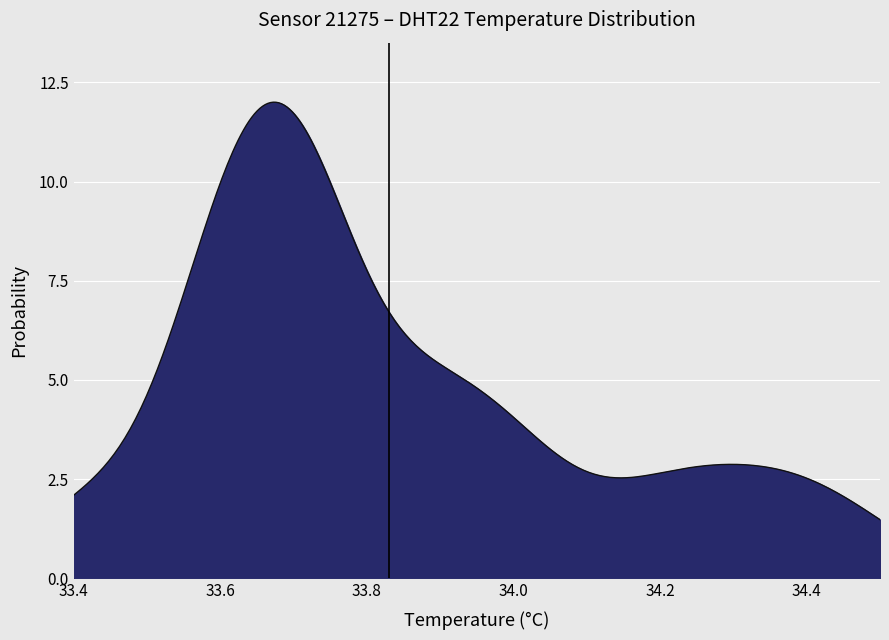

How many lines are shown in the chart?

1